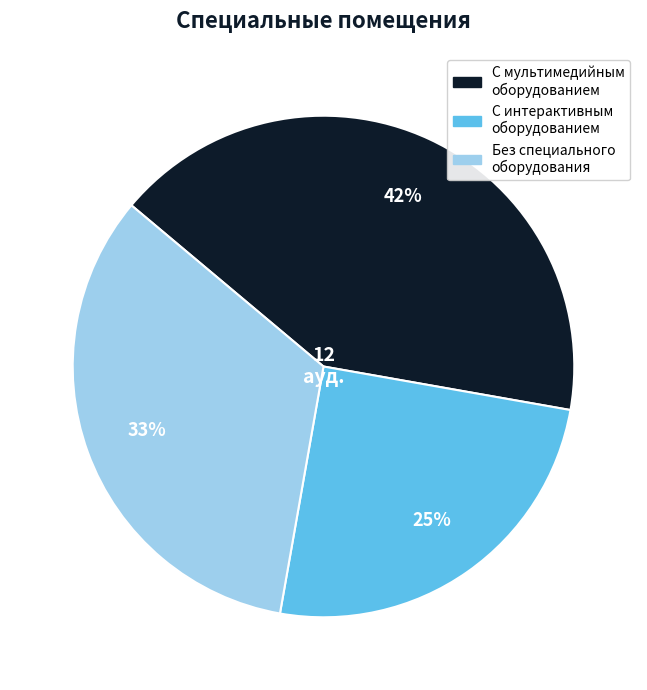

To the nearest percent, what is the difference between the largest and smallest slice percentages?

17%